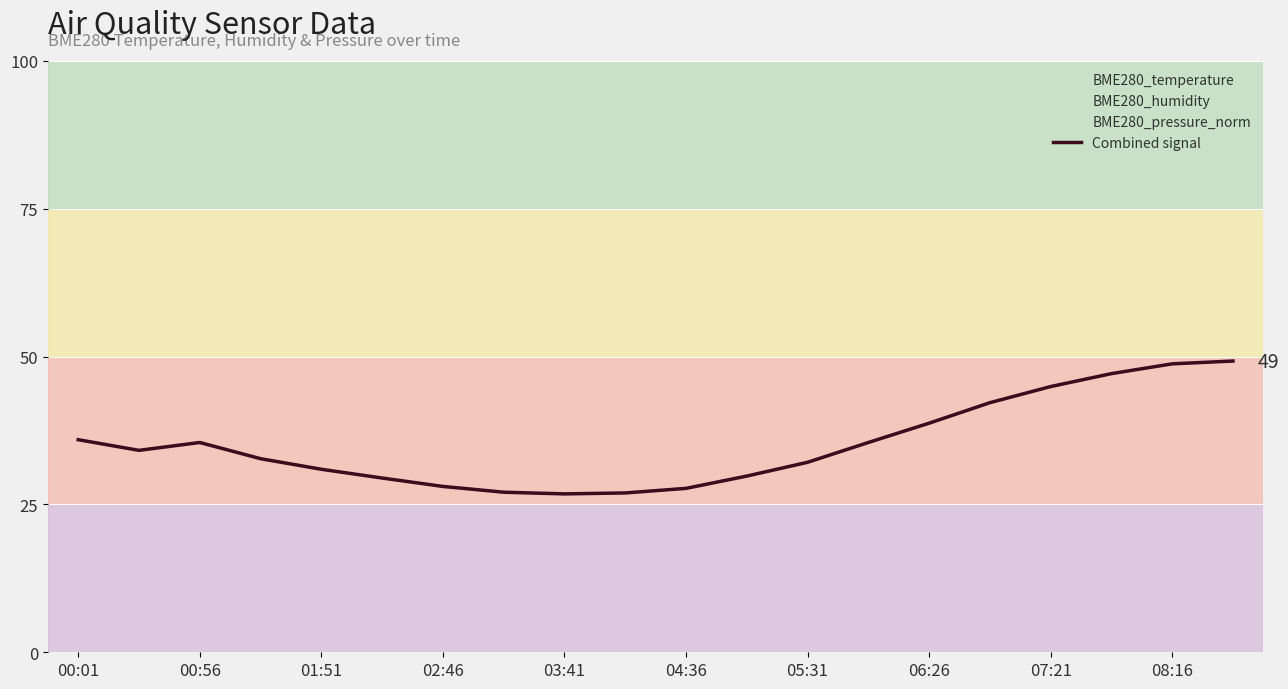

How many interior local valleys (lower than both neighbors) does the data have?

2